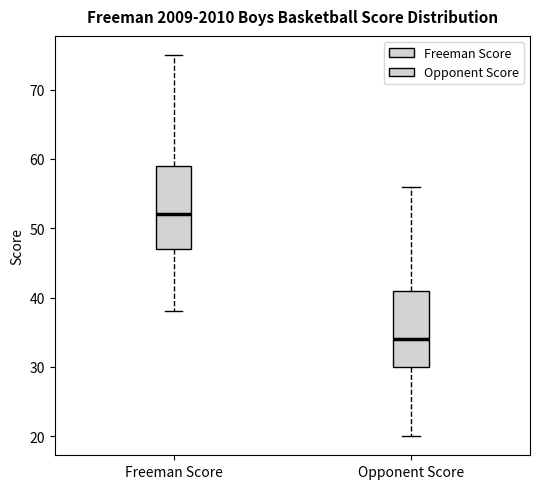

Where does the median line of the box for Opponent Score sit on the y-axis? The values are not printed on the chart, so give them approximately, as read against the axis.

34